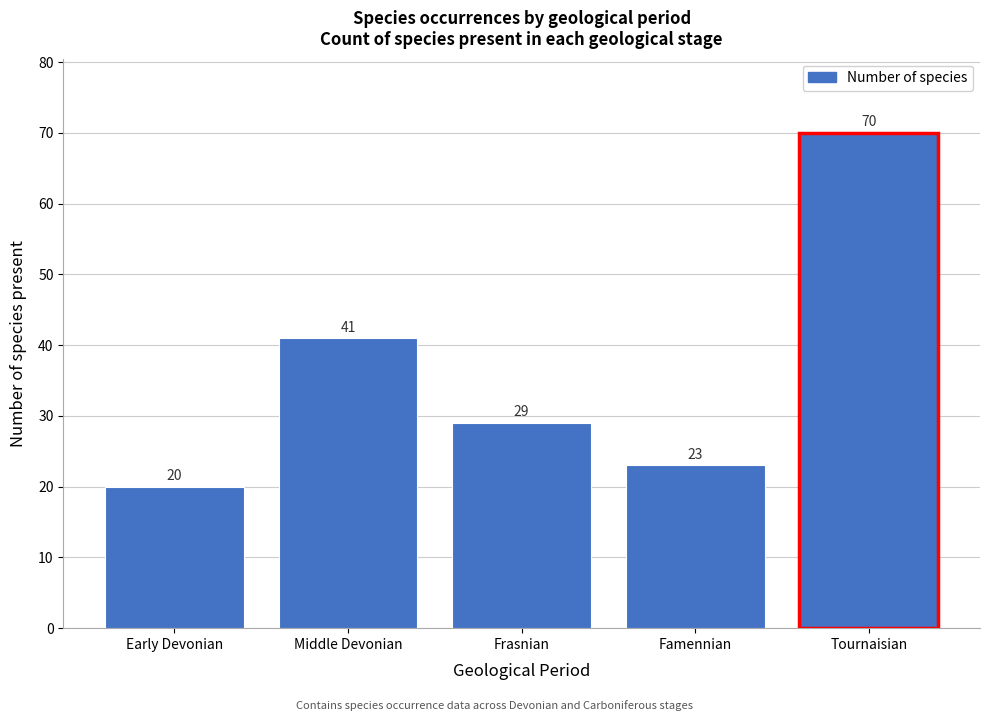

Reading left to right, what are all the values shown in this chart?

20	41	29	23	70